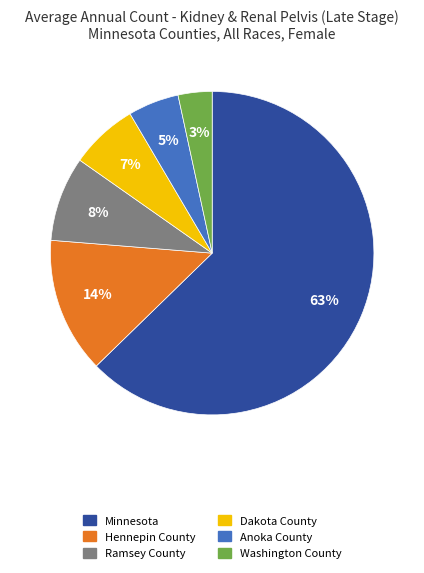

The Anoka County slice represents 5% of the pie. True or false?

True